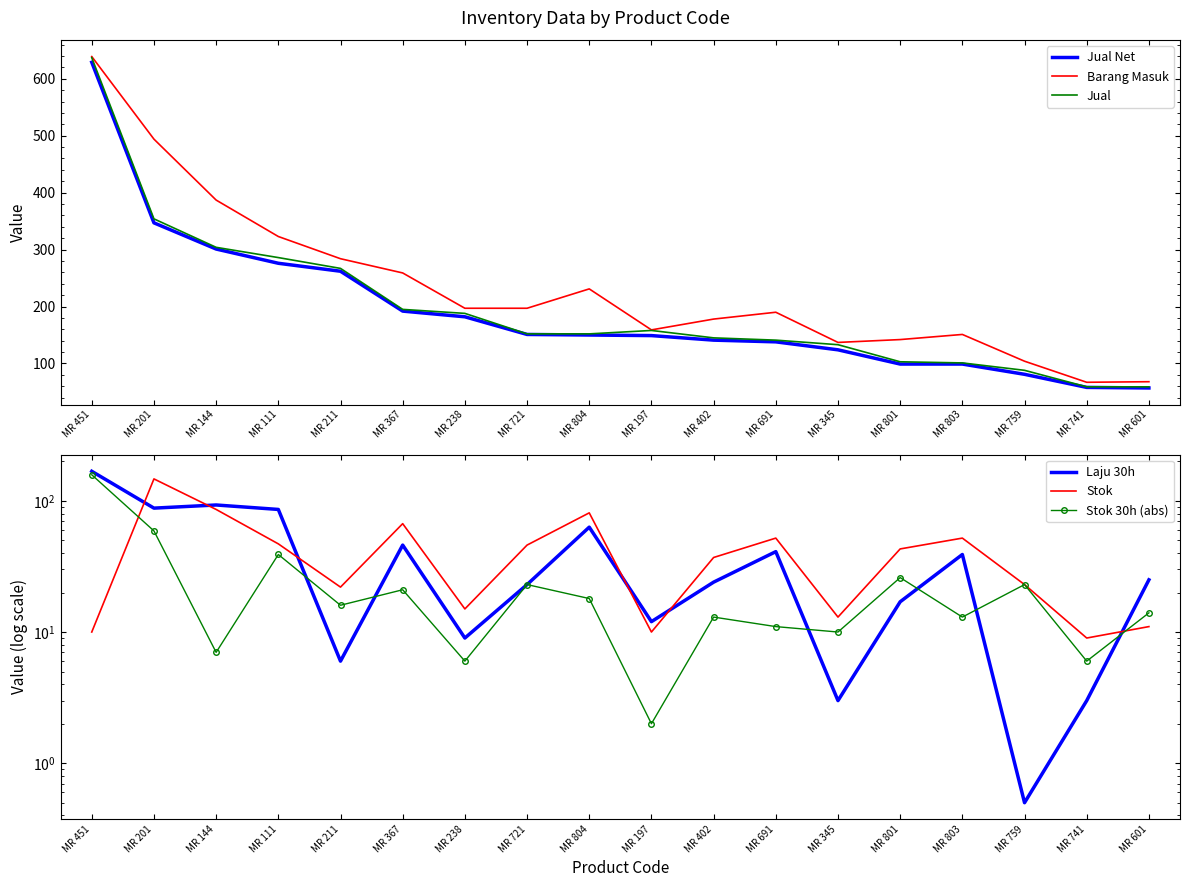

How many values in the Laju 30h series exceed 25?

8